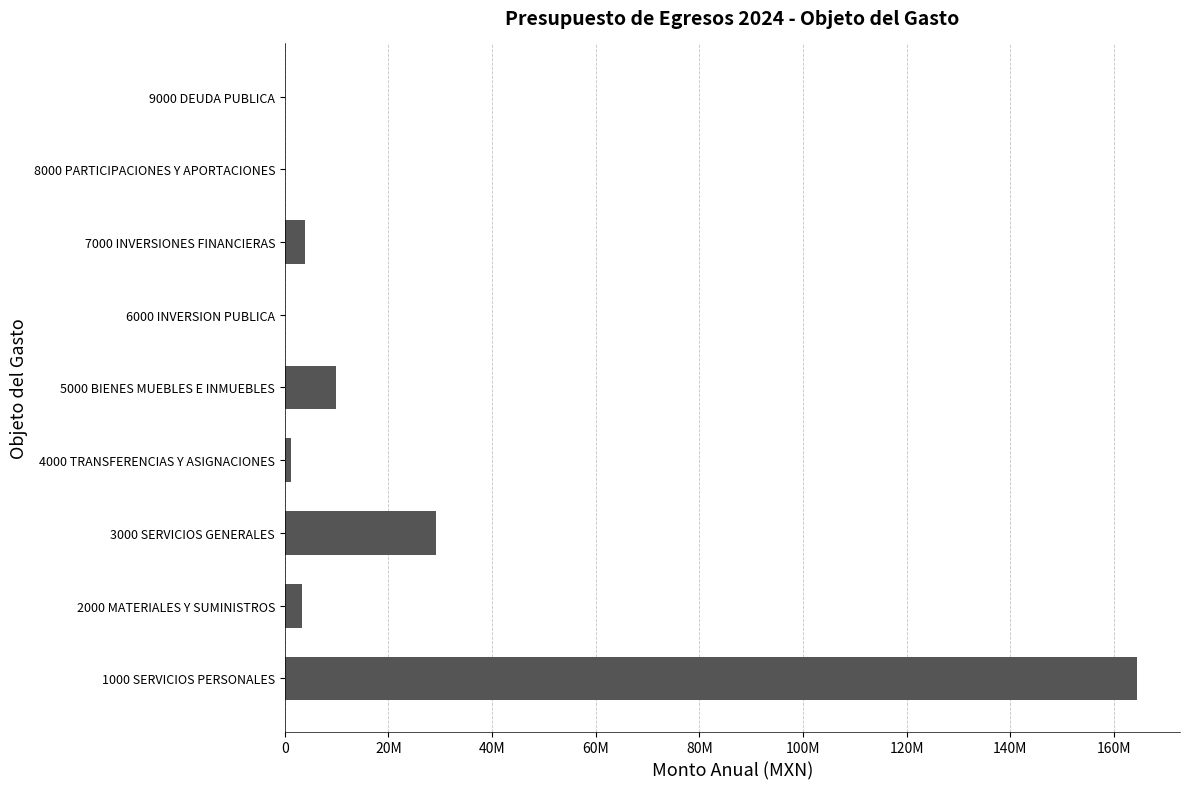

Are the bars horizontal?

Yes